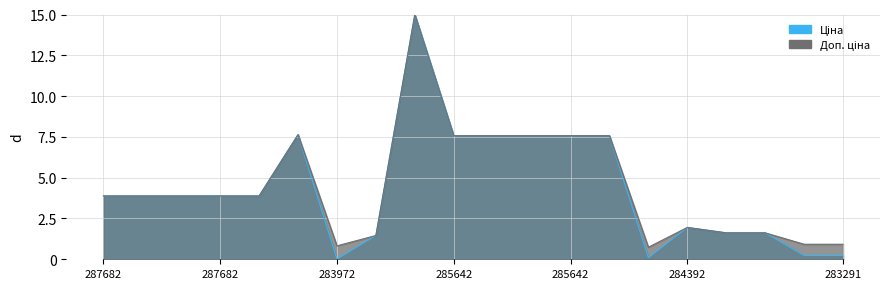

Does the chart have visible grid lines?

Yes